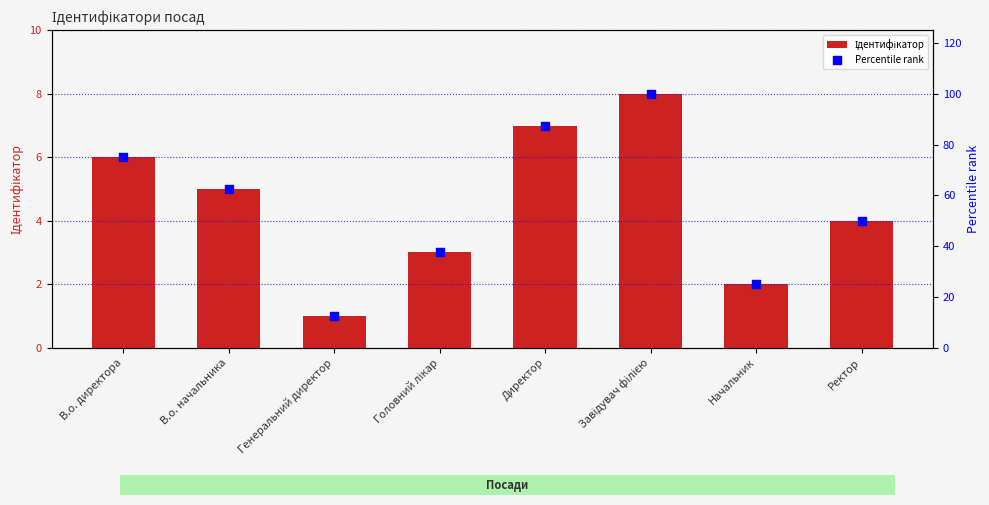

What is the total value across all series at Начальник?

27.0